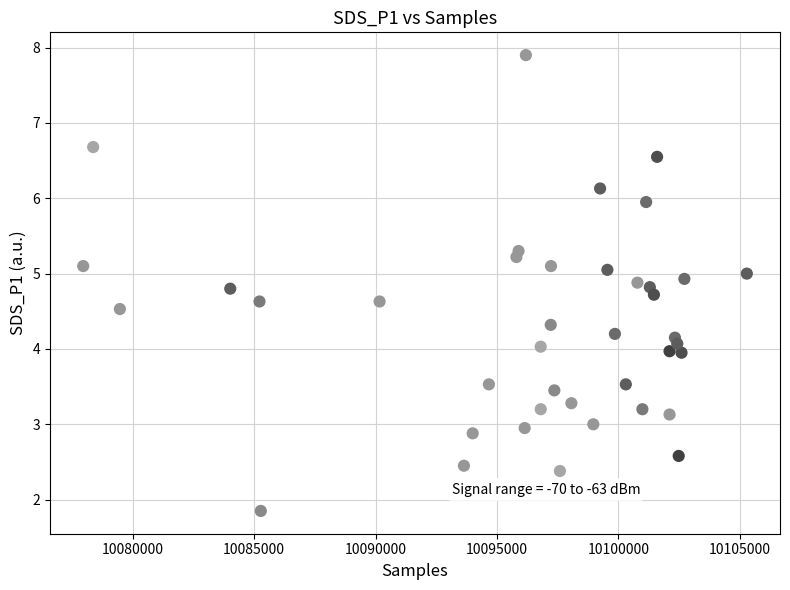

What is the range of X values (max minus min)?

27329.0